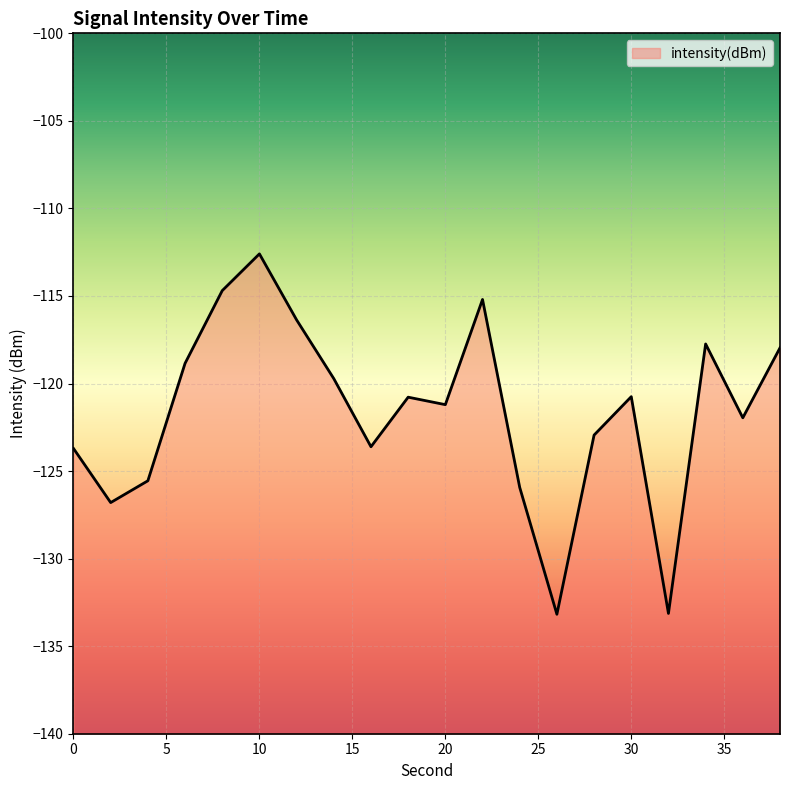

How many lines are shown in the chart?

1